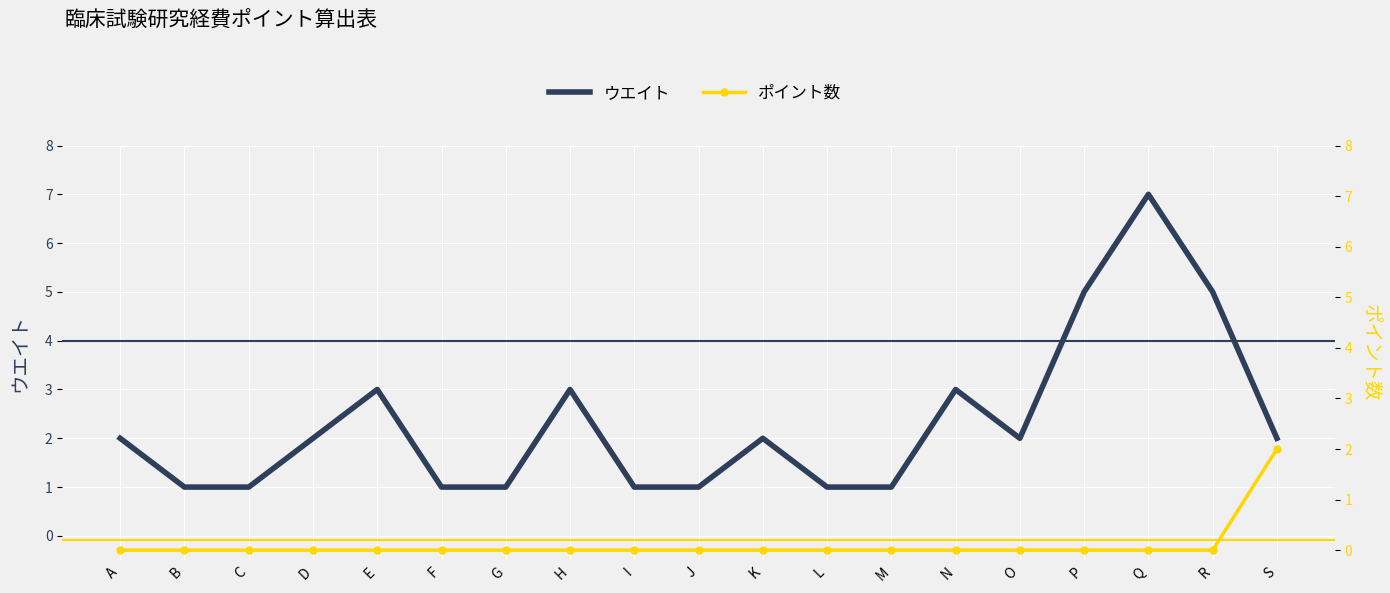

Count the number of data series in this chart.

2